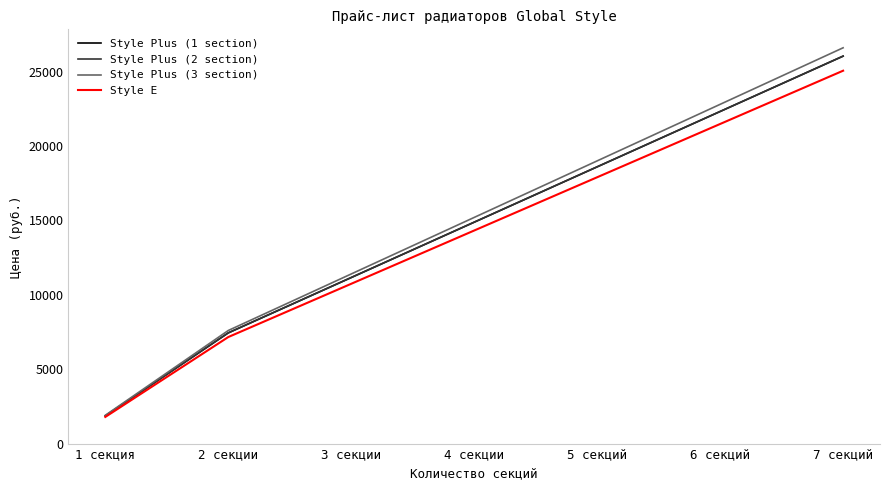

What is the sum of all Style Plus (2 section) values?

102300